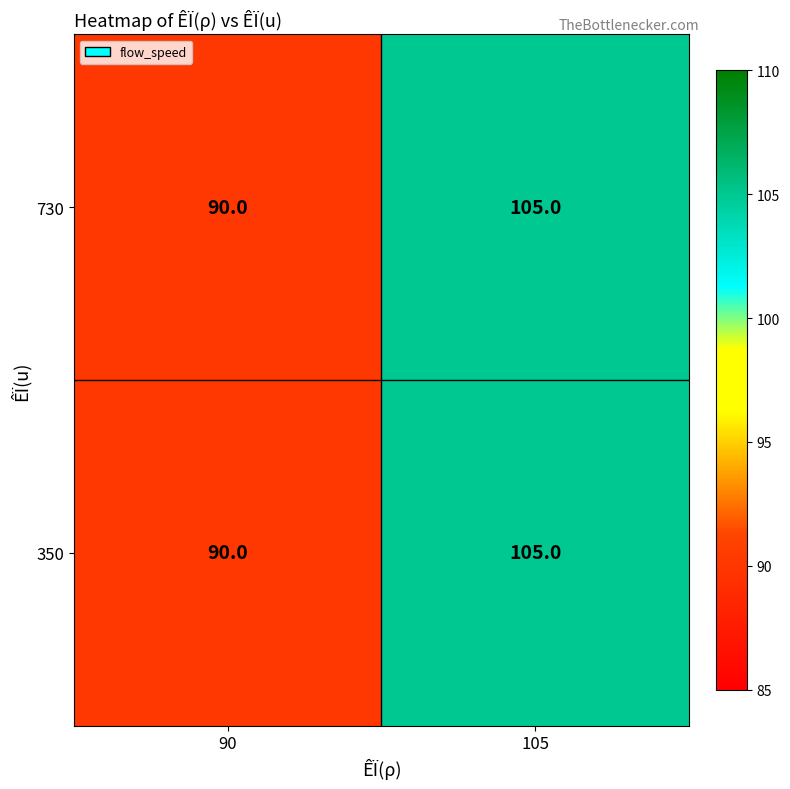

At which category is the sum across all series the highest?

105